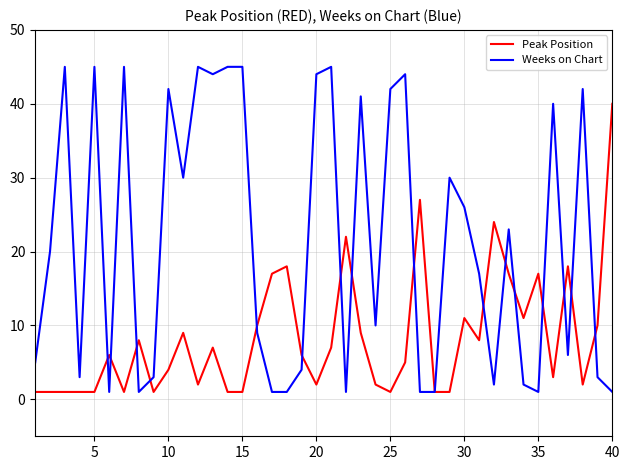

Which series has the largest range (max minus min)?

Weeks on Chart